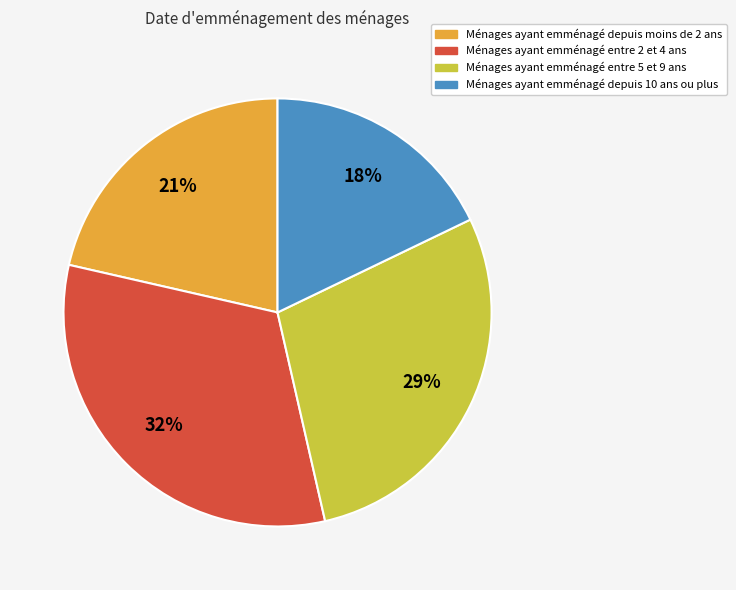

Which slice is the smallest?

Ménages ayant emménagé depuis 10 ans ou plus